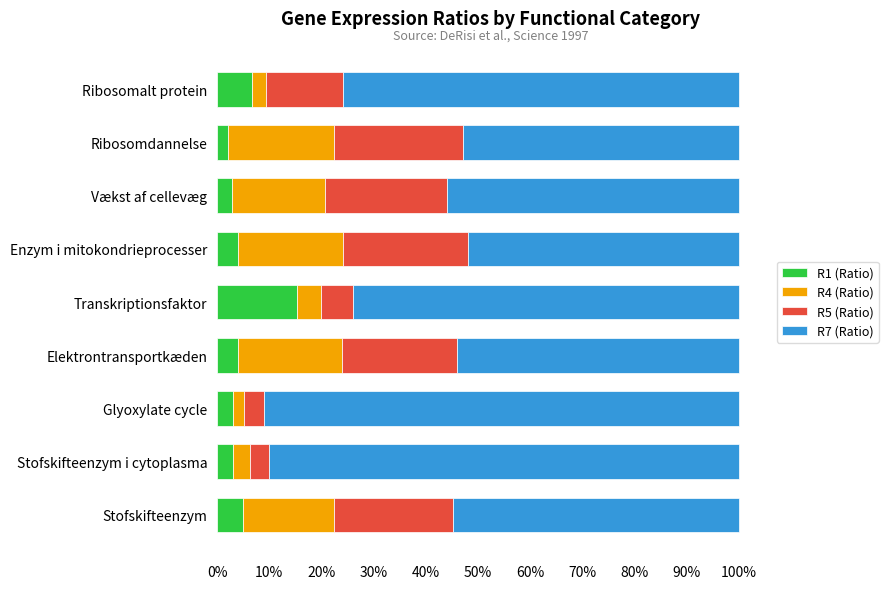

What is the sum of the R1 (Ratio) values at Stofskifteenzym and Stofskifteenzym i cytoplasma?

8.0